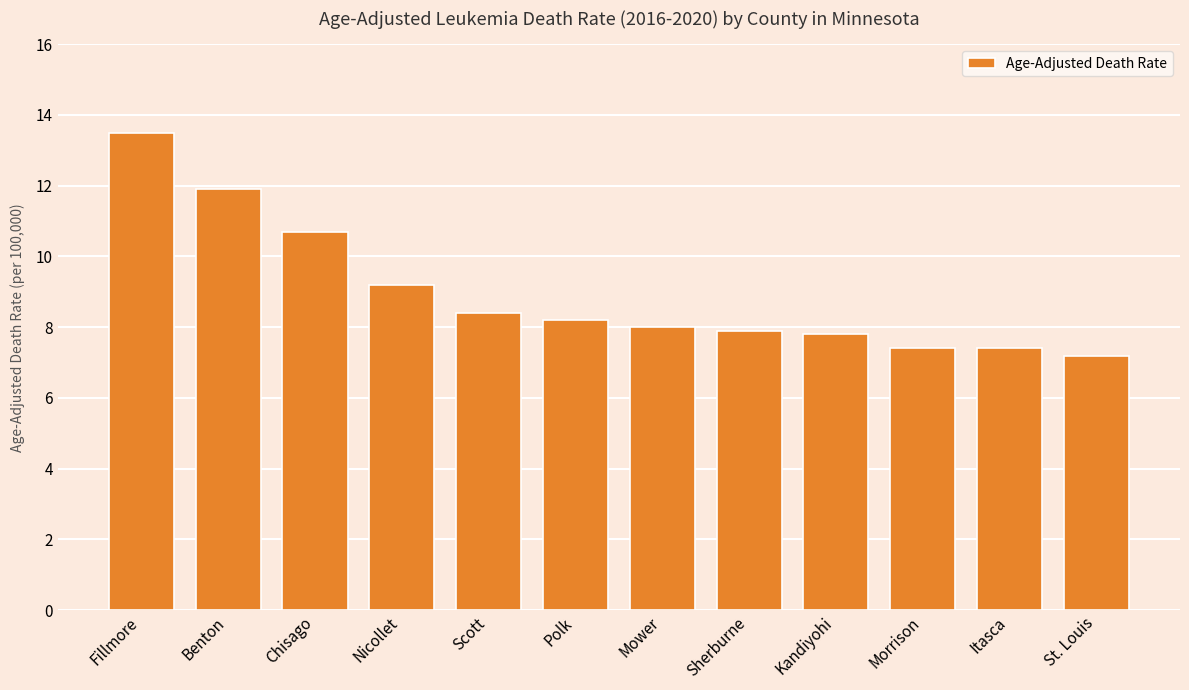

What is the label of the 4th bar from the left?

Nicollet